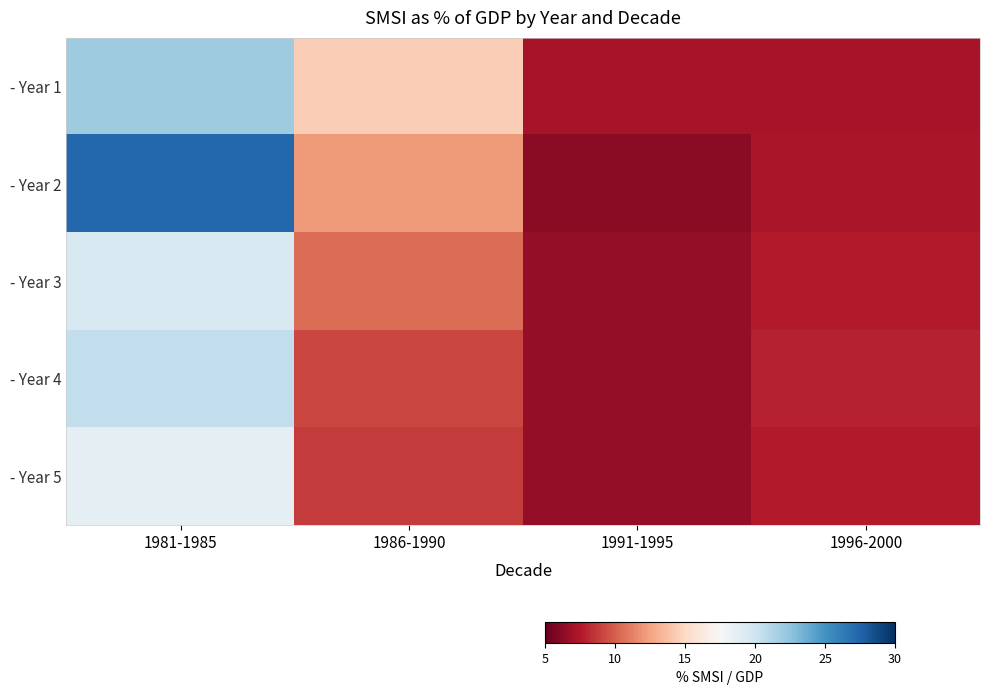

What is the minimum value shown in the chart?

6.2